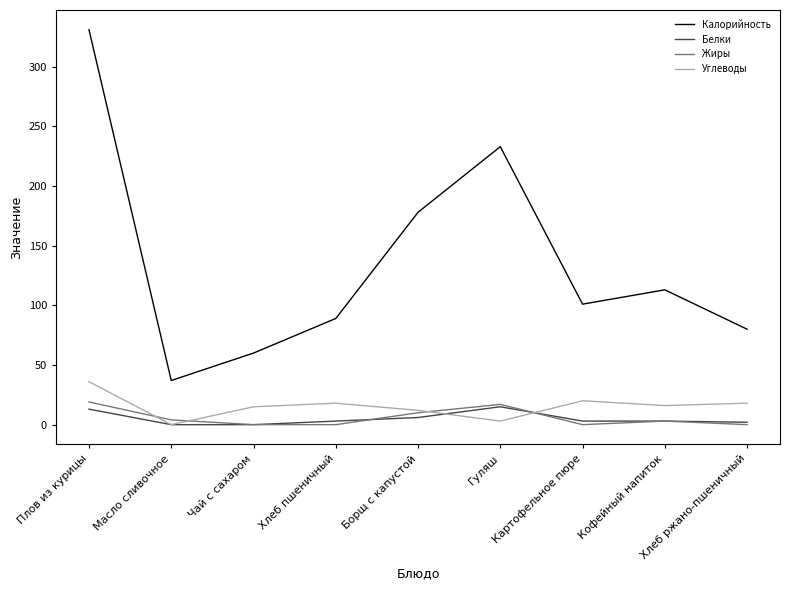

True or false: Калорийность and Белки cross at least once.

False